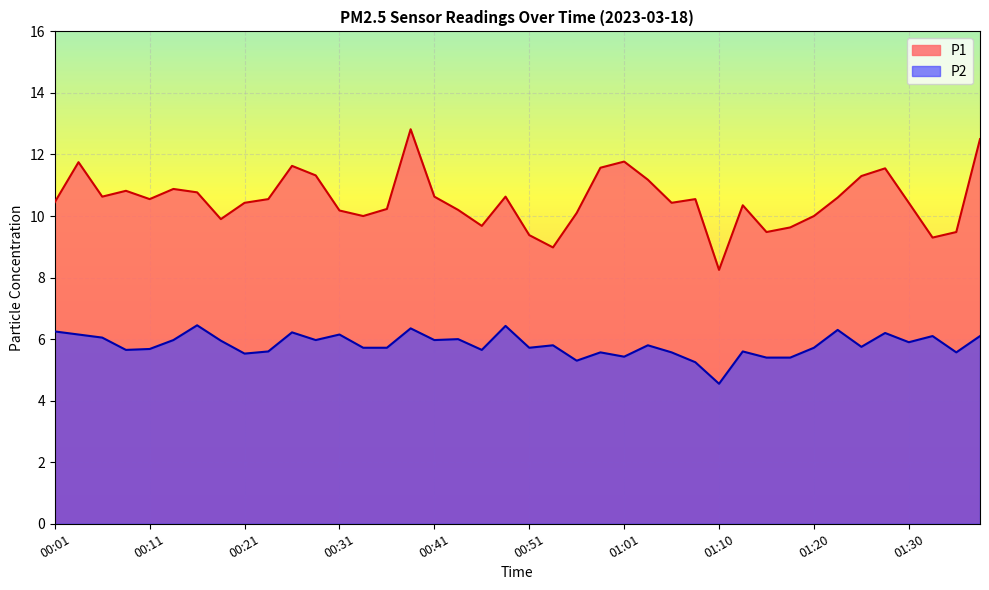

Reading left to right, list all the values displayed in this chart.

P1: 10.4	11.8	10.6	10.8	10.6	10.9	10.8	9.9	10.4	10.6	11.6	11.3	10.2	10.0	10.2	12.8	10.6	10.2	9.7	10.6	9.4	9.0	10.1	11.6	11.8	11.2	10.4	10.6	8.2	10.3	9.5	9.6	10.0	10.6	11.3	11.6	10.4	9.3	9.5	12.5
P2: 6.2	6.2	6.0	5.7	5.7	6.0	6.5	6.0	5.5	5.6	6.2	6.0	6.2	5.7	5.7	6.3	6.0	6.0	5.7	6.4	5.7	5.8	5.3	5.6	5.4	5.8	5.6	5.2	4.5	5.6	5.4	5.4	5.7	6.3	5.8	6.2	5.9	6.1	5.6	6.1